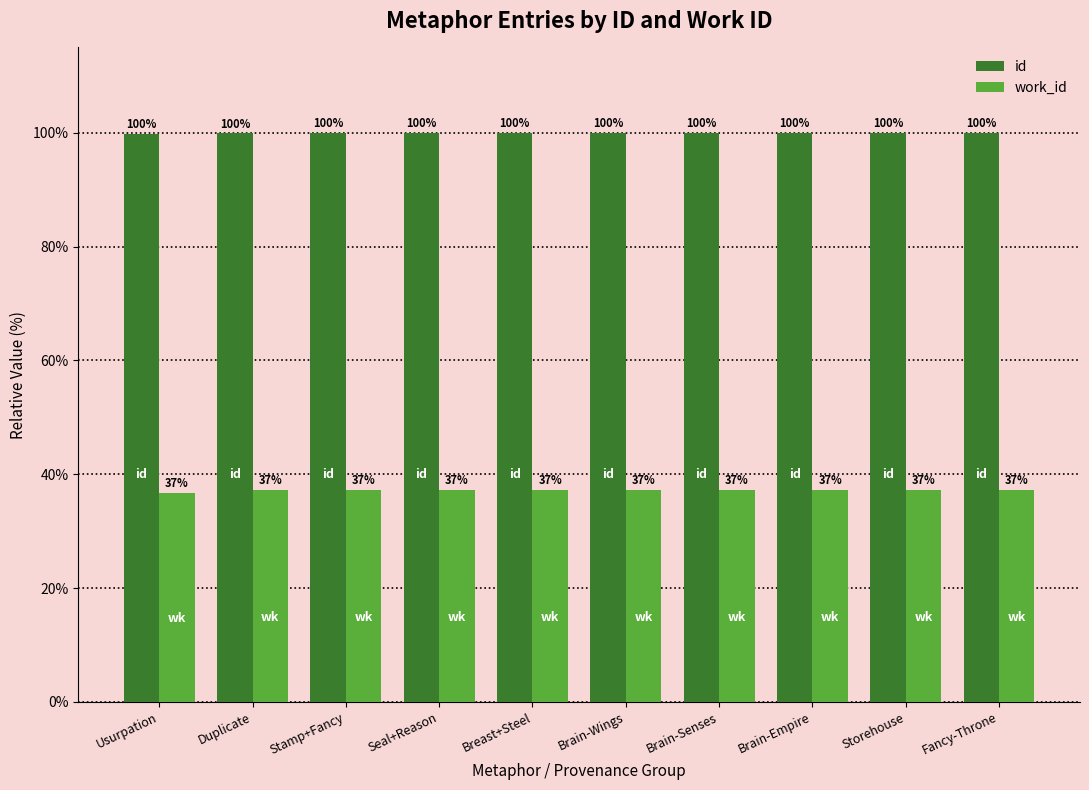

Where is id nearest to the value 99?

Usurpation